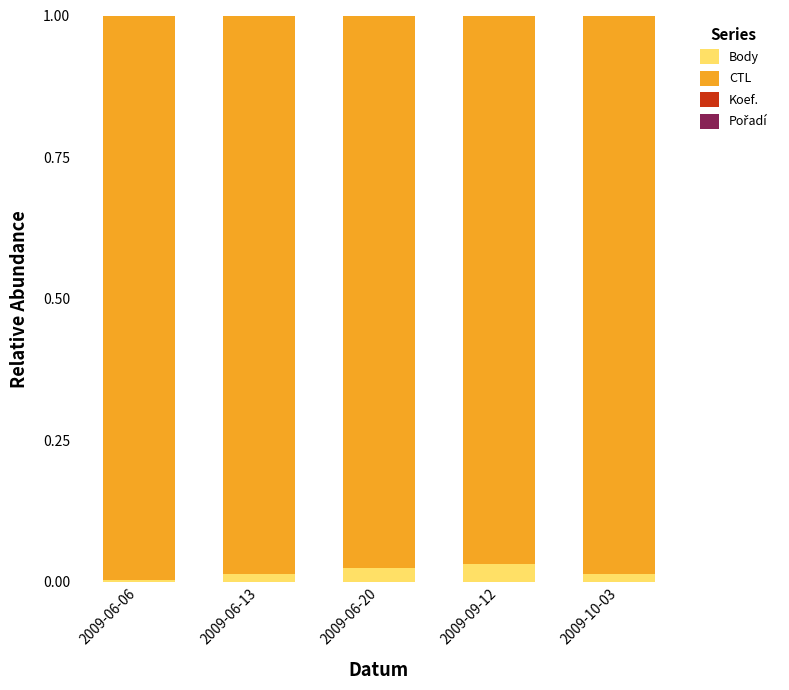

Does the chart contain stacked bars?

Yes